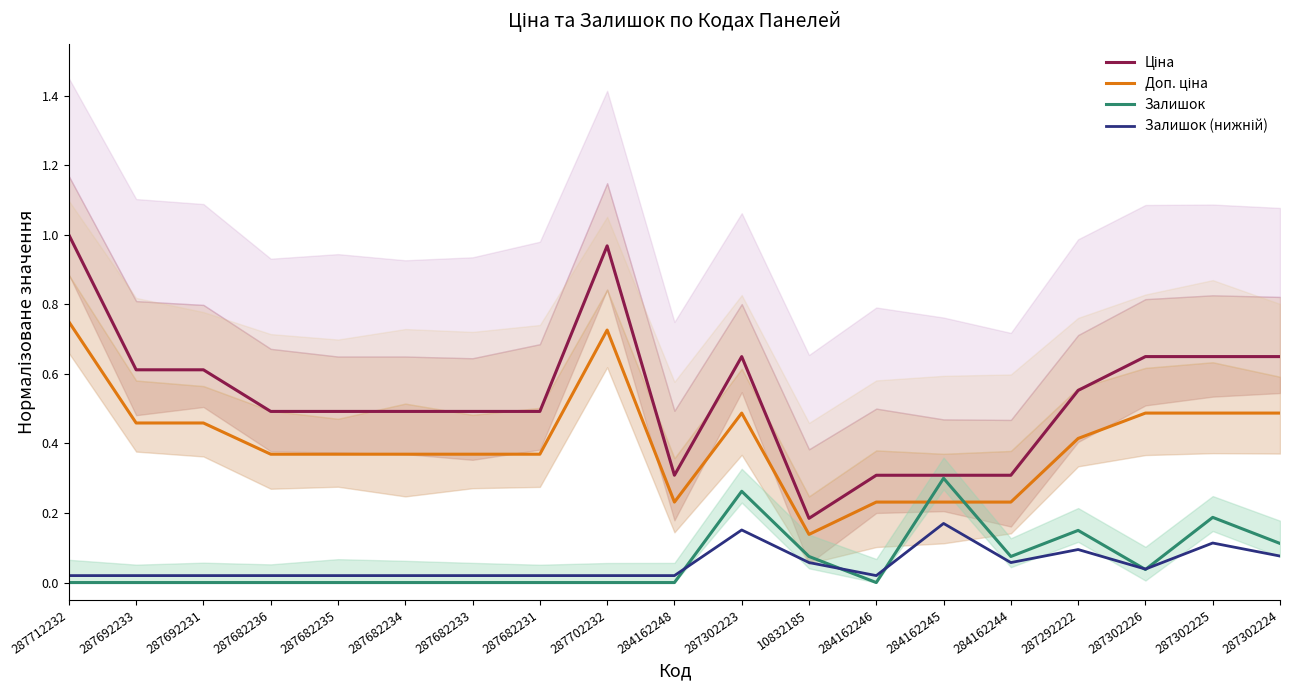

What are all the series names shown in the legend?

Ціна, Доп. ціна, Залишок, Залишок (нижній)